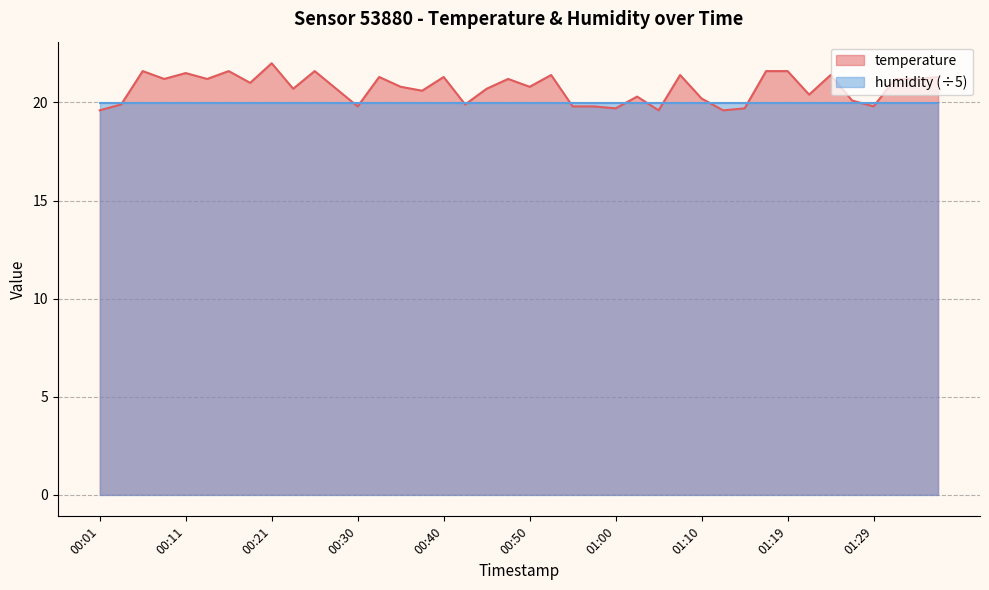

True or false: the data shows 19.8 at 00:57.

True